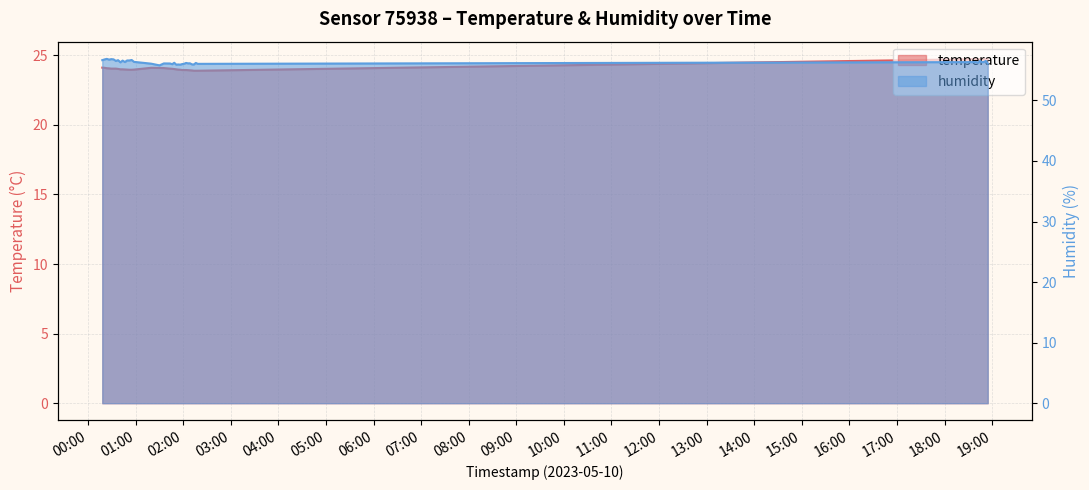

What is the average value of the temperature series?

24.1